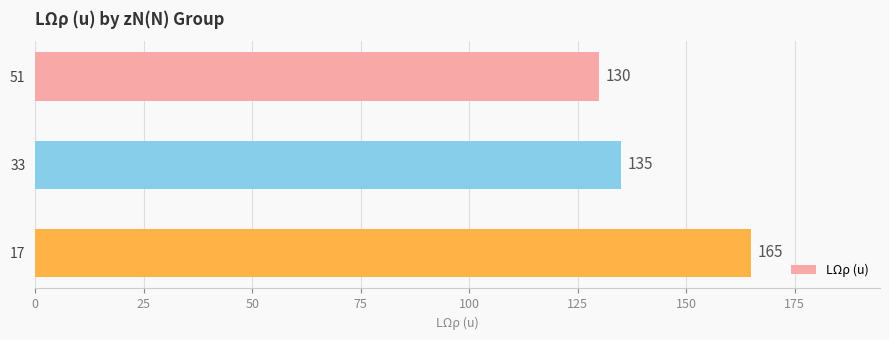

What is the difference between the maximum and second lowest values?

30